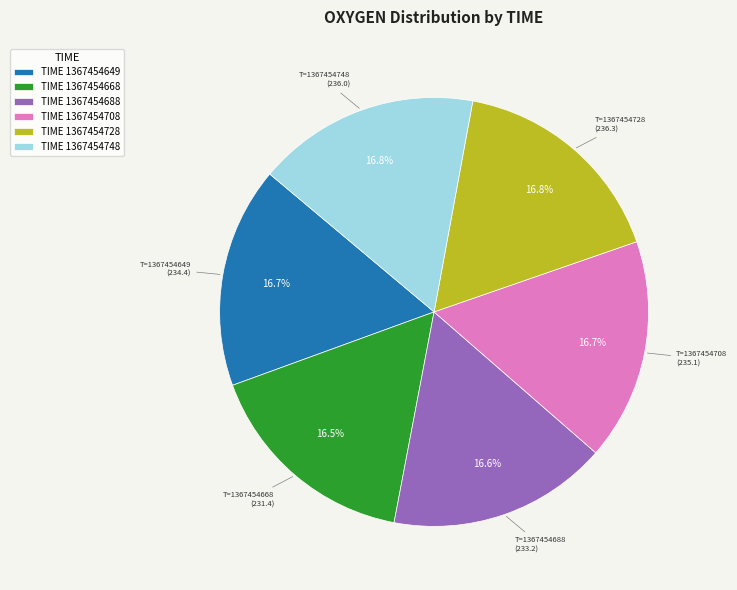

What is the ratio of the value at TIME 1367454668 to the value at TIME 1367454748?

1.0